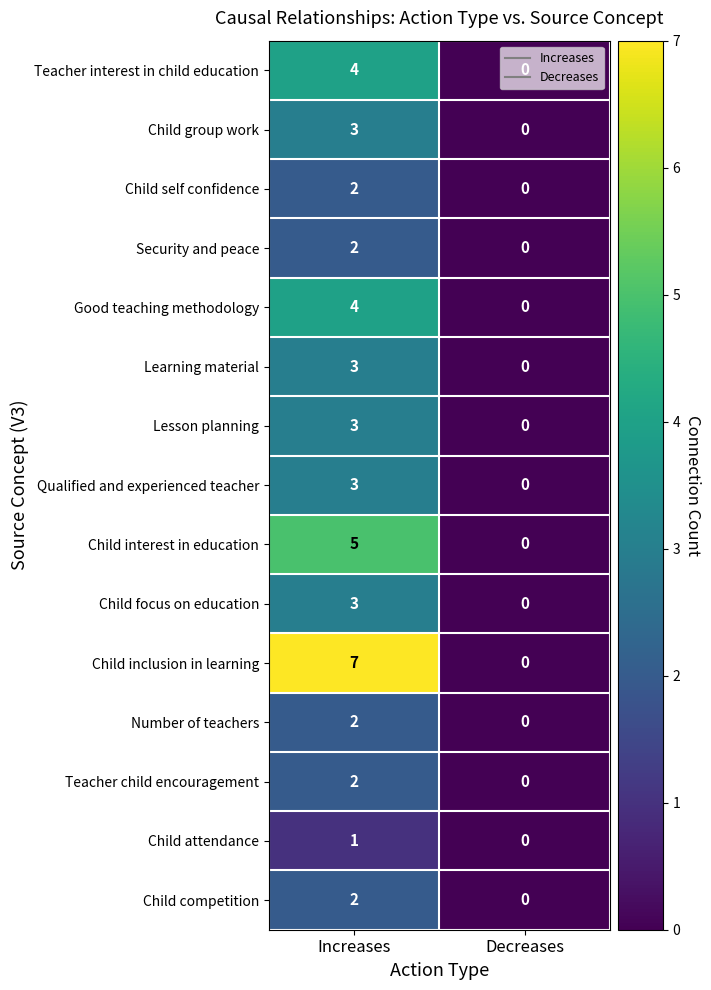

At which label is Child focus on education closest to 1?

Decreases